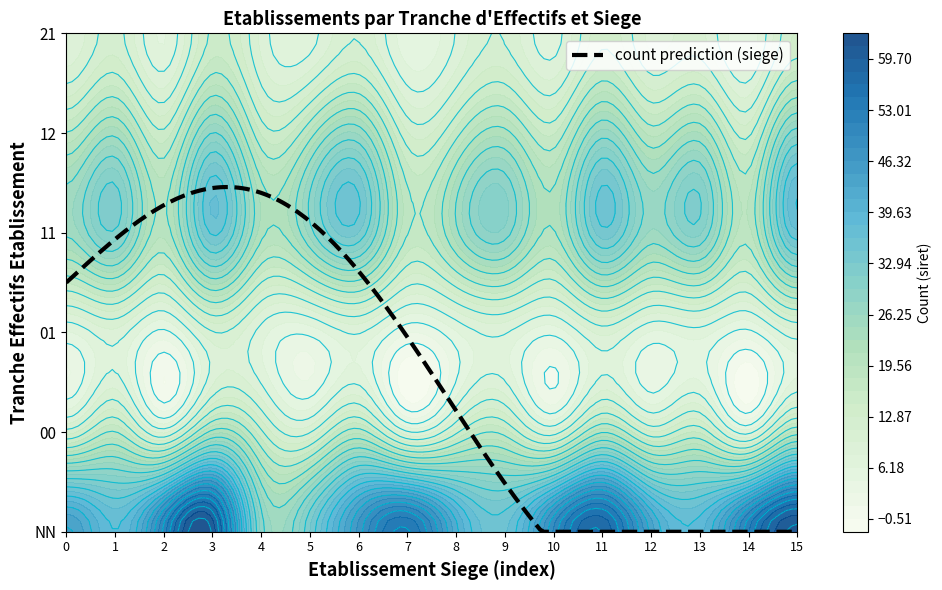

What is the spread (max minus min) of values at 1?

29